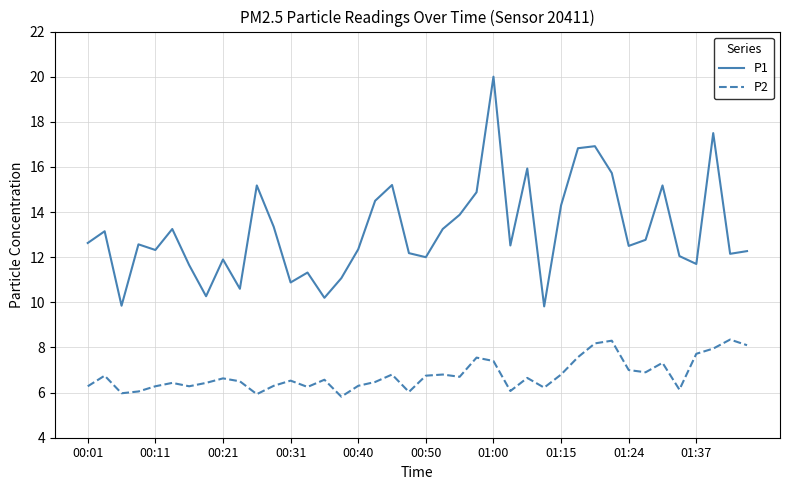

True or false: P2 and P1 intersect in this chart.

False